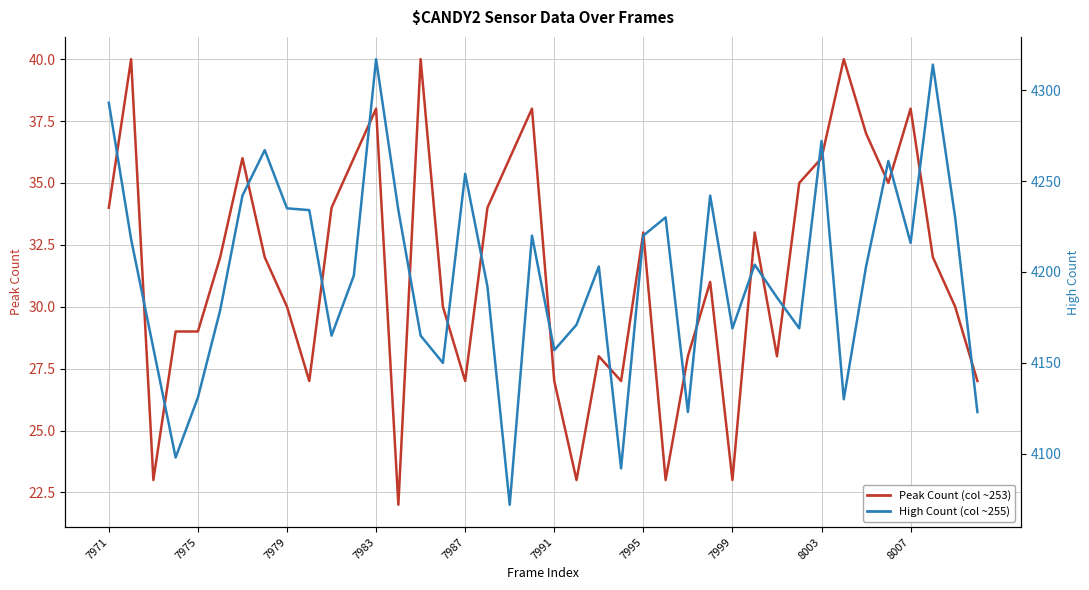

Which series changed the most between 7987 and 25?

High Count (col ~255)